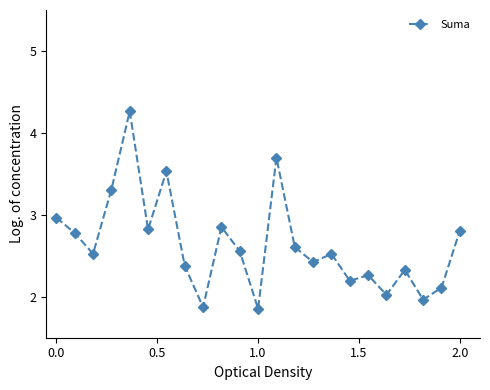

What is the difference between the second highest and minimum values?

1.8